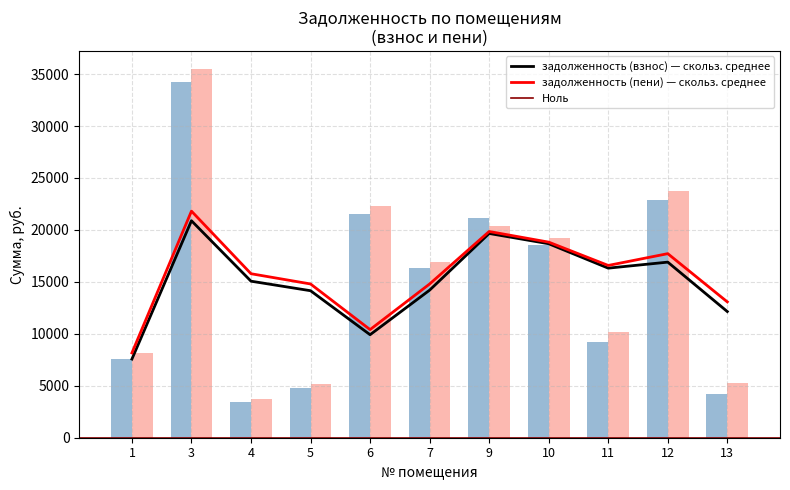

The задолженность (пени) series shows 5934.9 at 9. True or false?

False